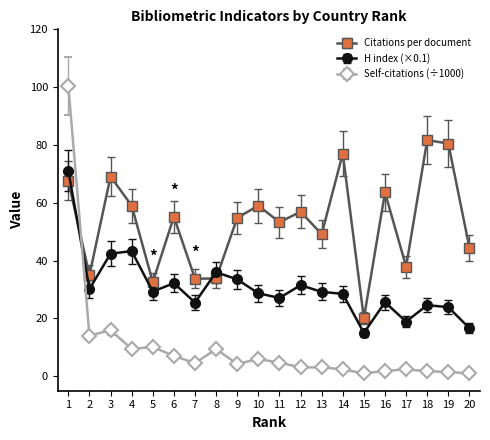

Where is the first local minimum for Citations per document?

2